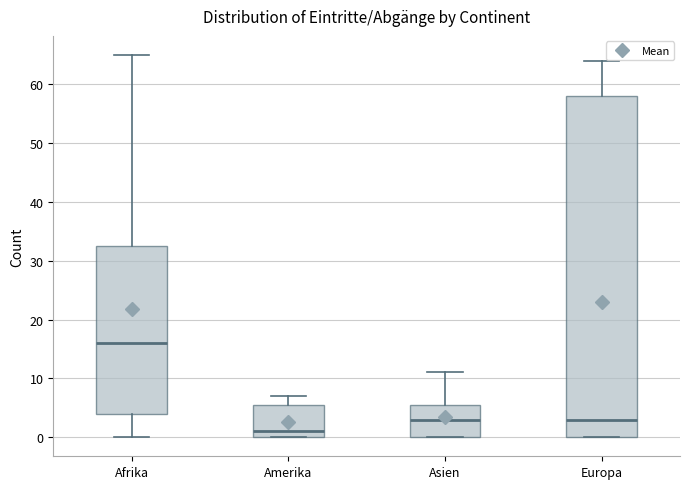

Reading left to right, read every box against the y-axis: the position of its median line, the range the box covers, and the ends of its whiskers. The values are not printed on the chart, so give them approximately, as read against the axis.

Afrika: median 16, box 4 to 33, whiskers 0 to 65
Amerika: median 1, box 0 to 6, whiskers 0 to 7
Asien: median 3, box 0 to 6, whiskers 0 to 11
Europa: median 3, box 0 to 58, whiskers 0 to 64